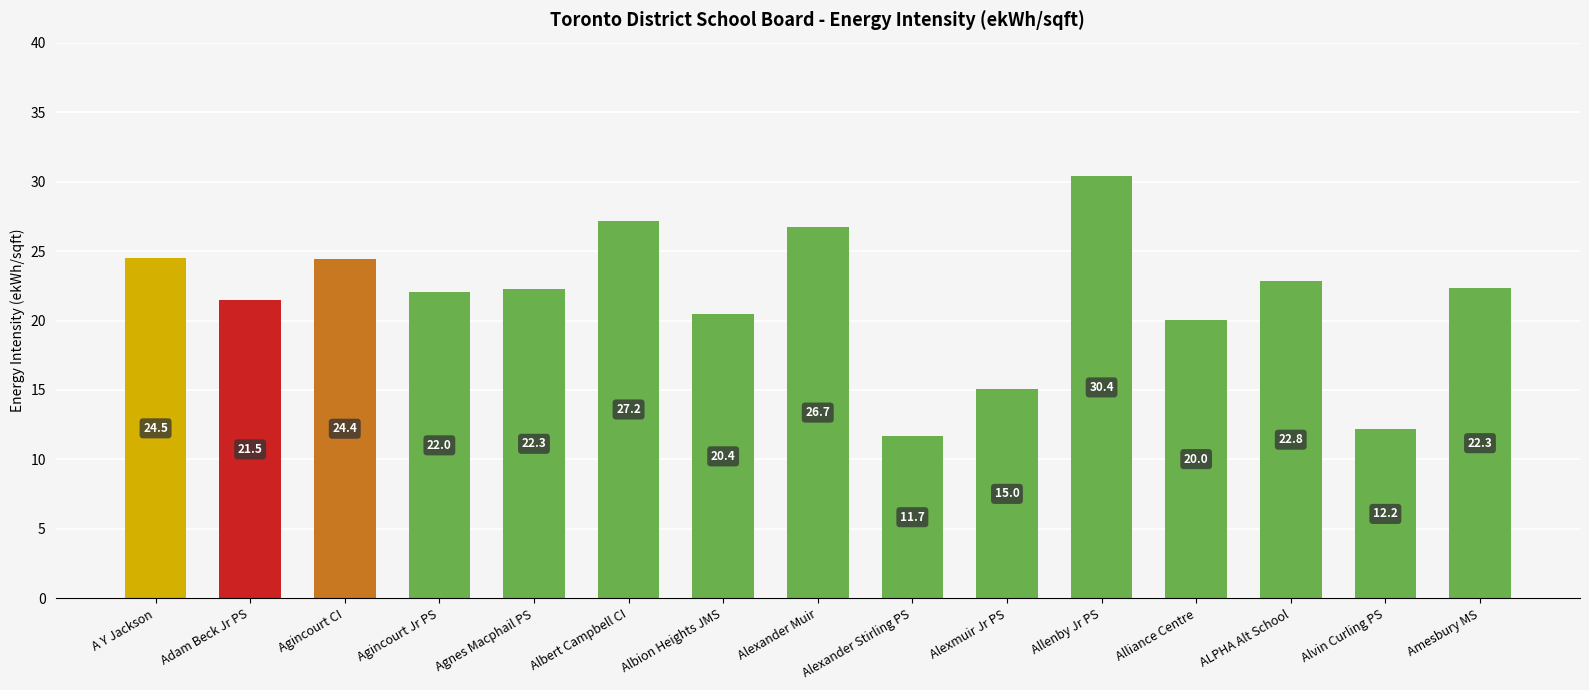

What is the change in value from Alexander Stirling PS to Alliance Centre?

+8.4